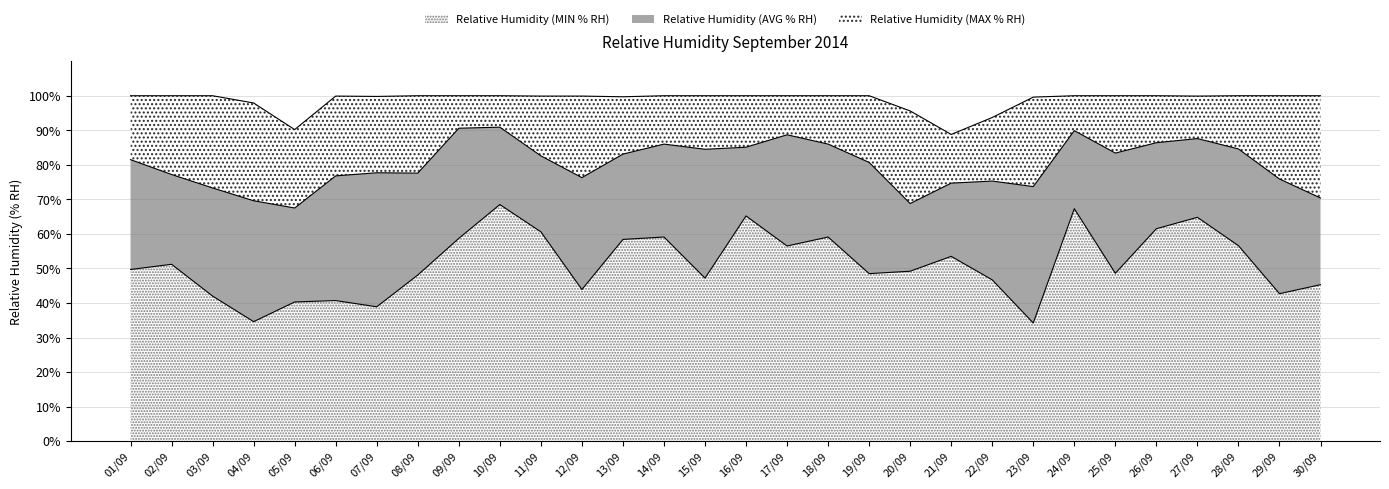

At which label does Relative Humidity (AVG % RH) reach its minimum?

05/09